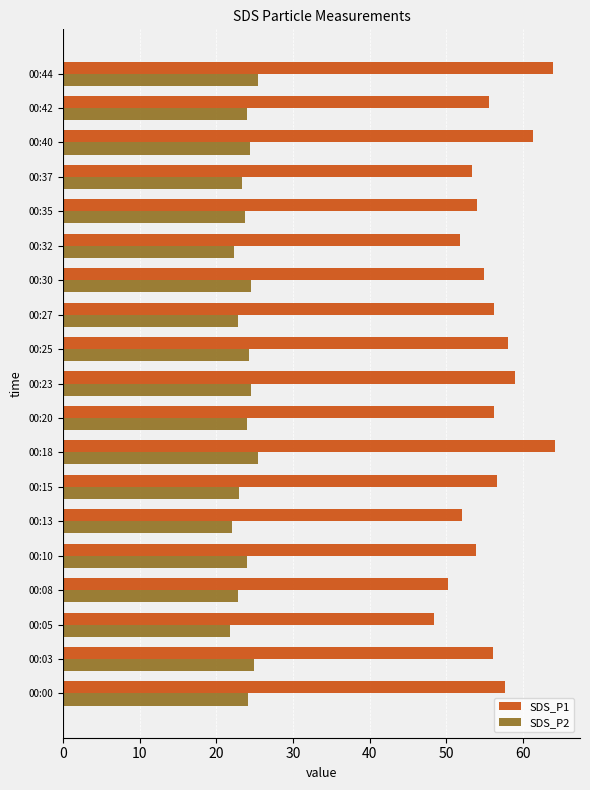

True or false: SDS_P1 has a value of 20.6 at 00:10.

False